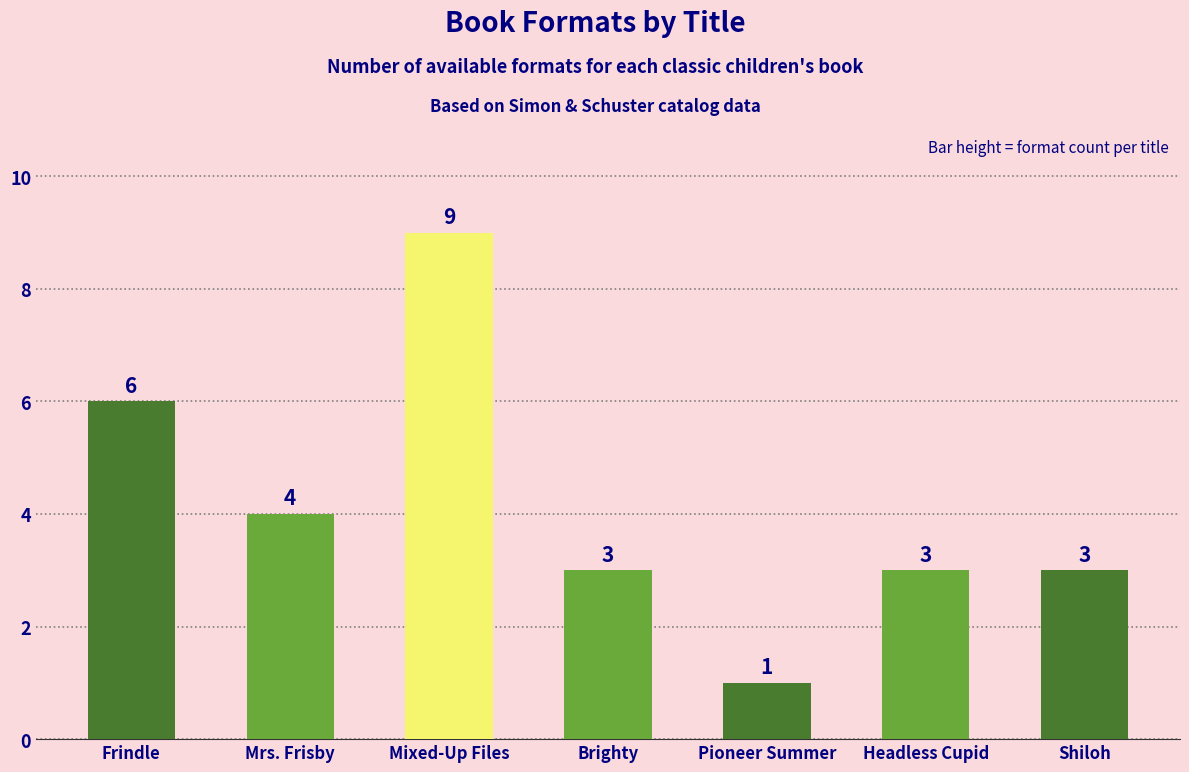

How many data points are less than 3?

1